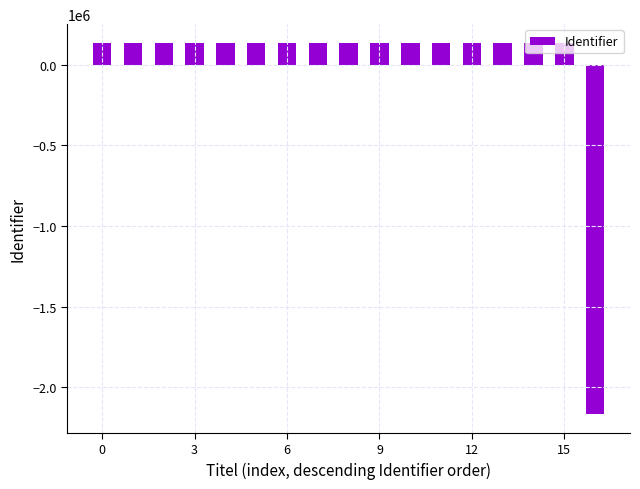

What is the difference between the maximum and minimum values?

2304014.0